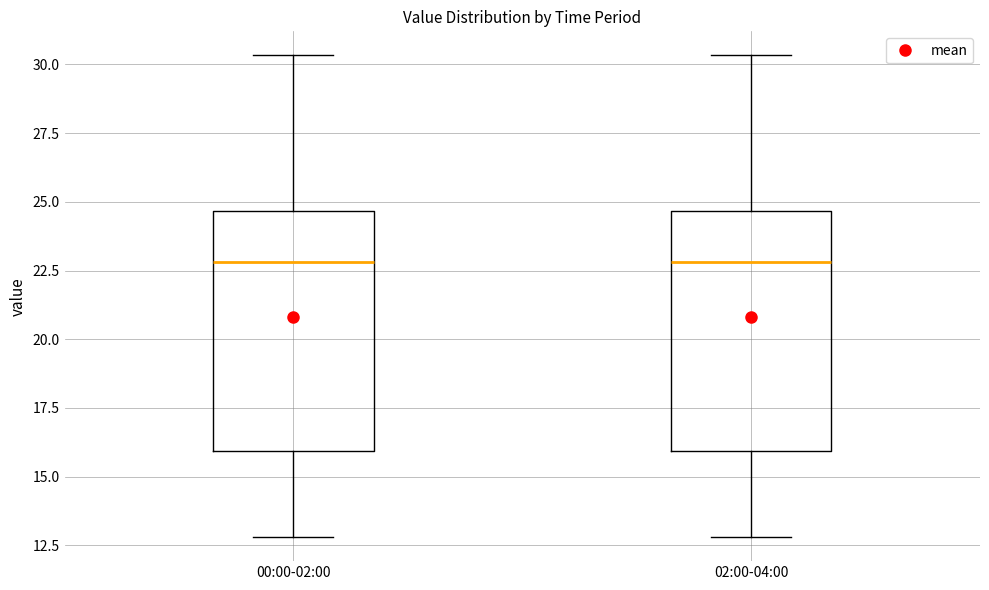

Reading left to right, transcribe this box plot: for each box, give where its median line is, the range the box spans, and where its two whiskers end, as read against the y-axis. The values are not printed on the chart, so give them approximately, as read against the axis.

00:00-02:00: median 23.0, box 16.0 to 24.5, whiskers 13.0 to 30.5
02:00-04:00: median 23.0, box 16.0 to 24.5, whiskers 13.0 to 30.5